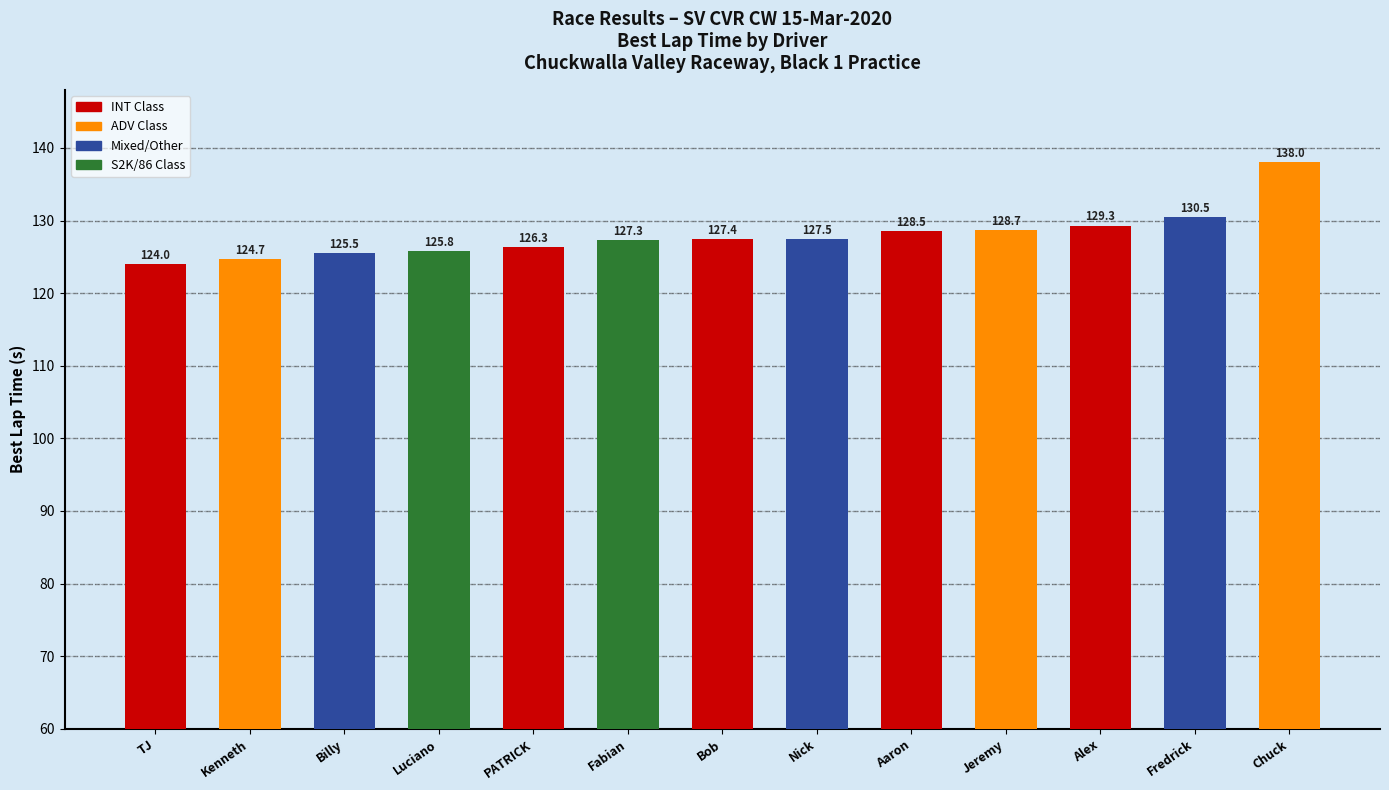

Reading left to right, extract all data points from this chart.

124.0	124.7	125.5	125.8	126.3	127.3	127.4	127.5	128.5	128.7	129.3	130.5	138.0